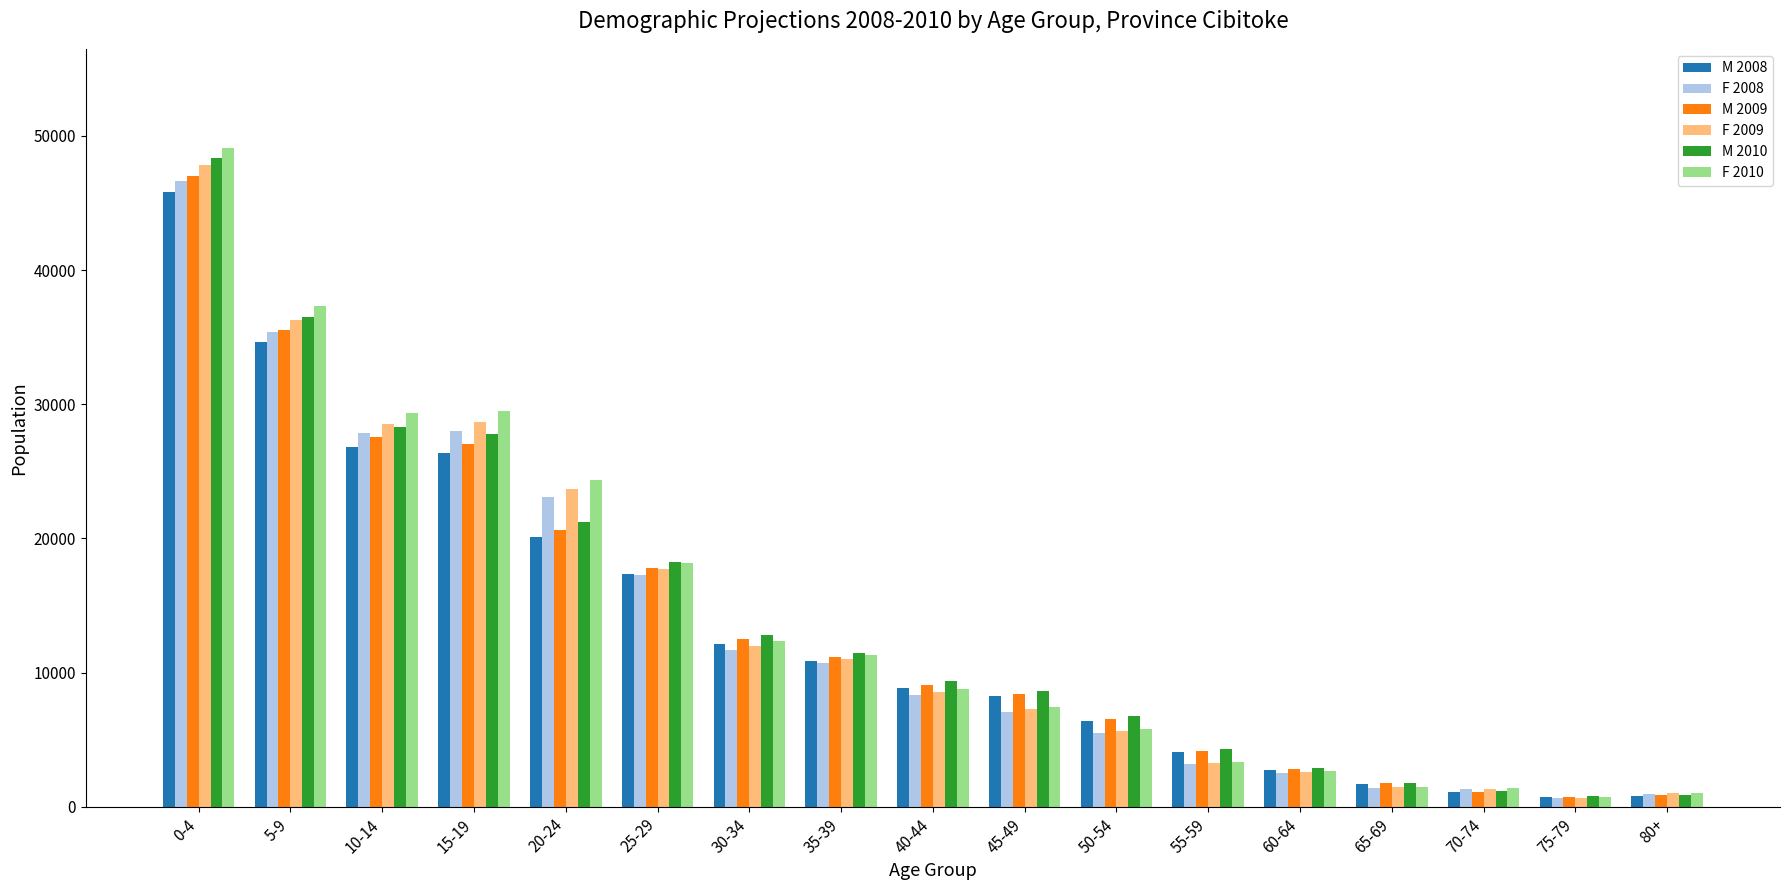

Which category has the highest value across all series?

0-4